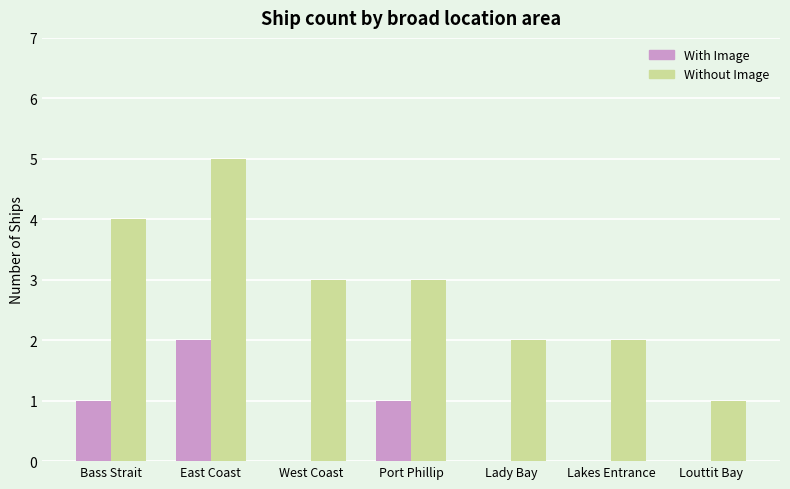

Which category has the highest value in the Without Image series?

East Coast